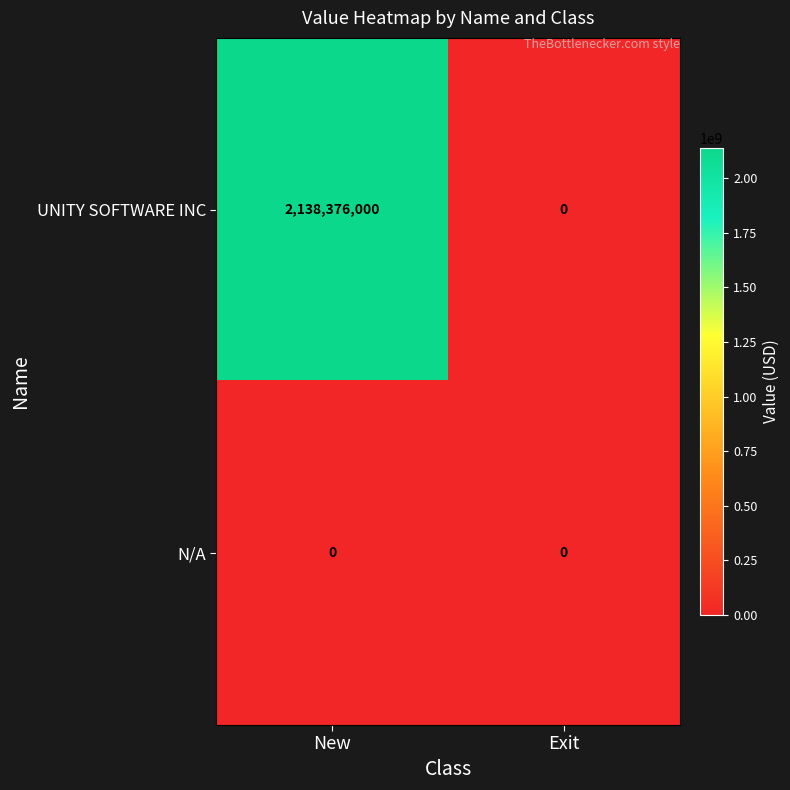

Reading left to right, what are all the values shown in this chart?

UNITY SOFTWARE INC: New=2138376000	Exit=0
N/A: New=0	Exit=0